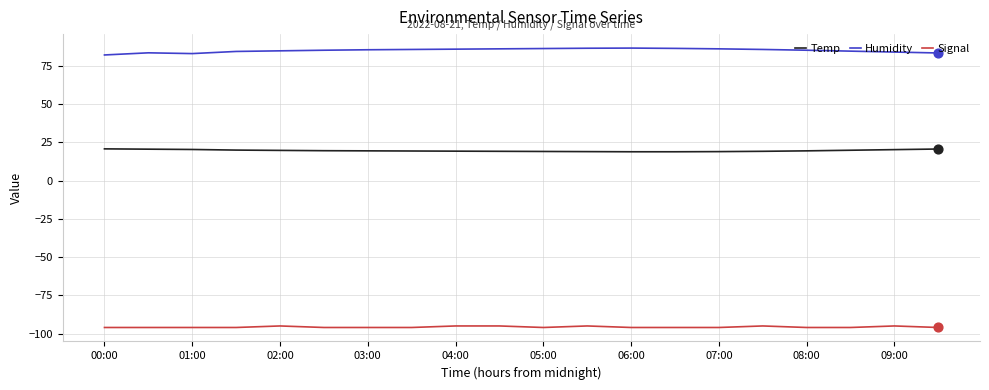

List the series in order of their peak value, lowest first.

Signal, Temp, Humidity